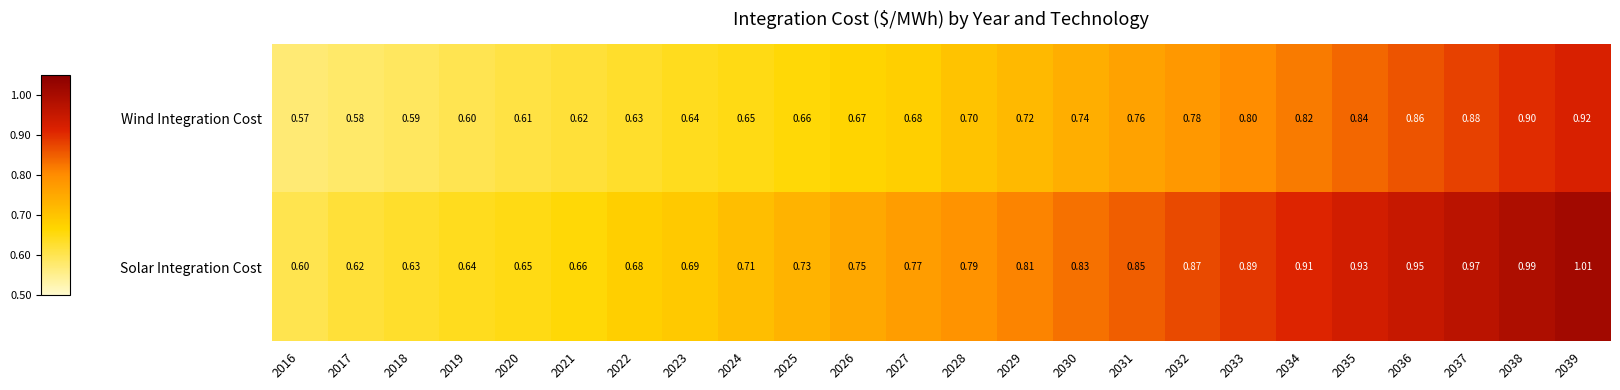

What is the difference between the highest and lowest values at 2032?

0.1